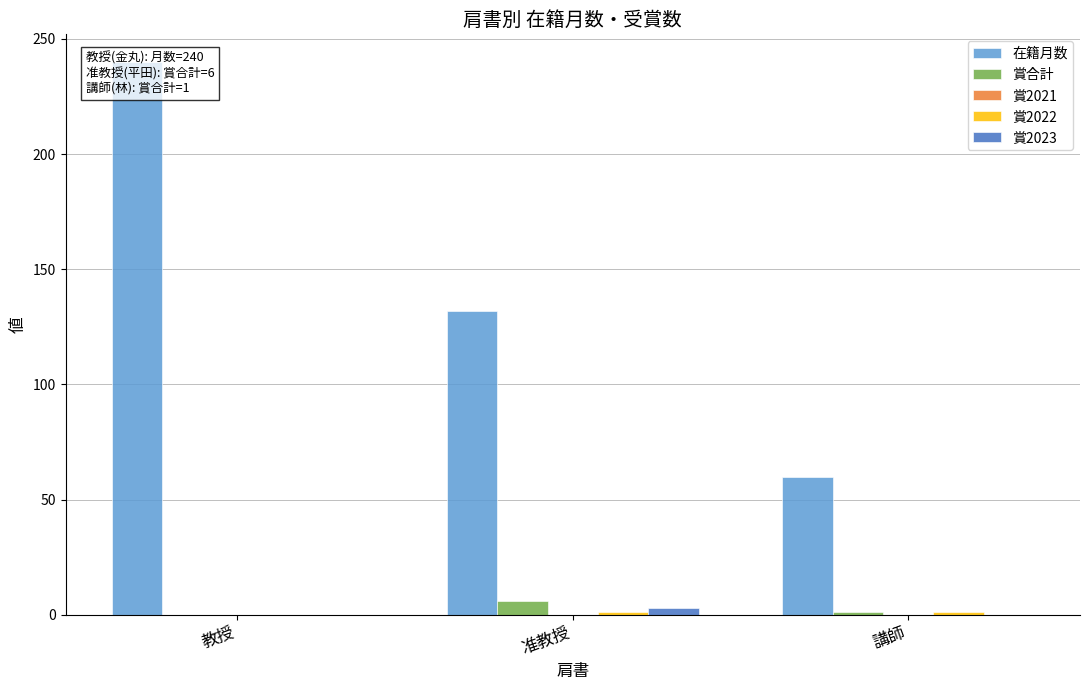

At which category is the sum across all series the highest?

教授